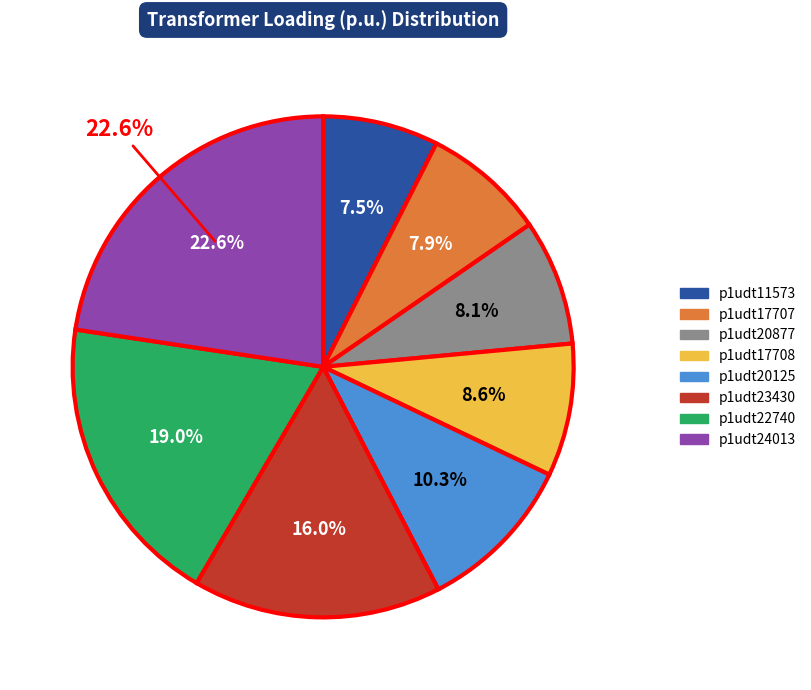

What is the smallest slice in the pie chart?

p1udt11573